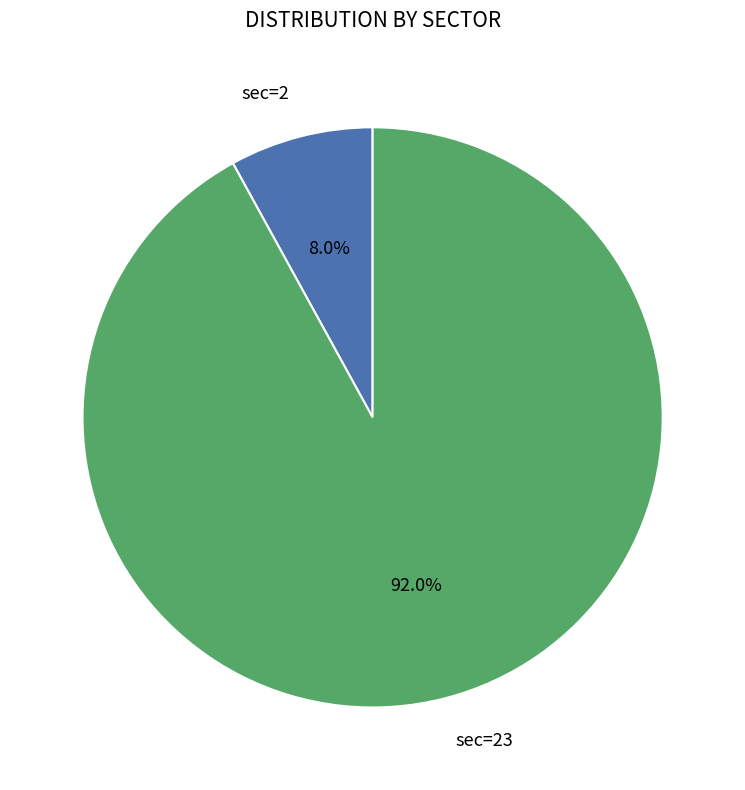

Is there a majority slice in this chart?

Yes